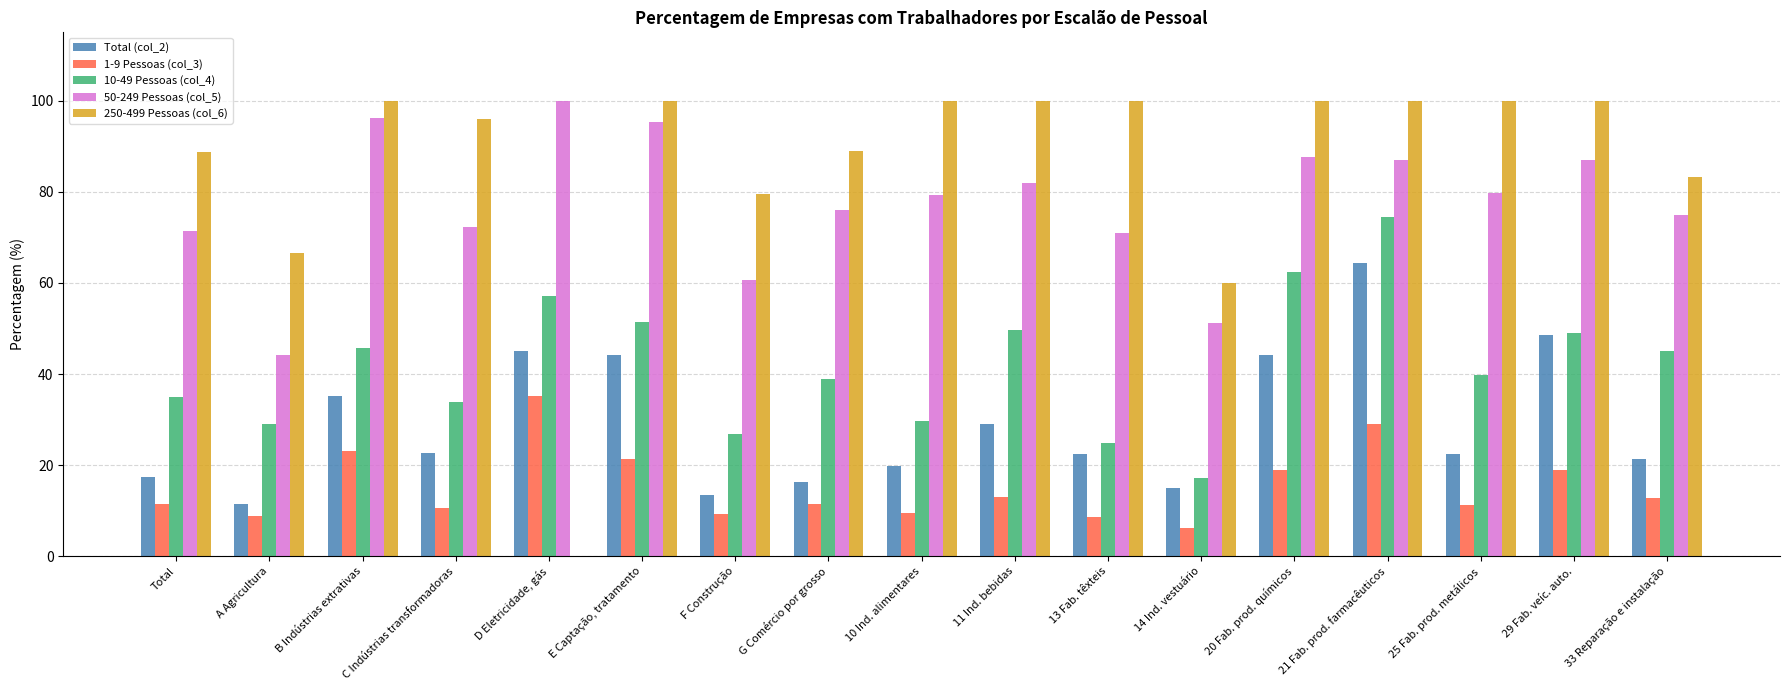

The 50-249 Pessoas (col_5) series shows 79.8 at 25 Fab. prod. metálicos. True or false?

True